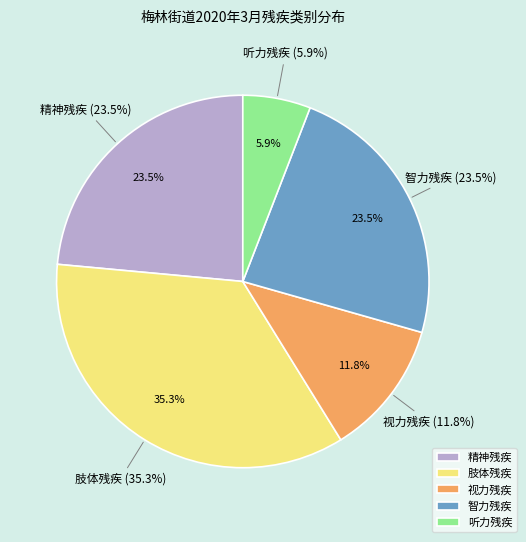

Is it true that 听力残疾 is 1% of the pie?

False